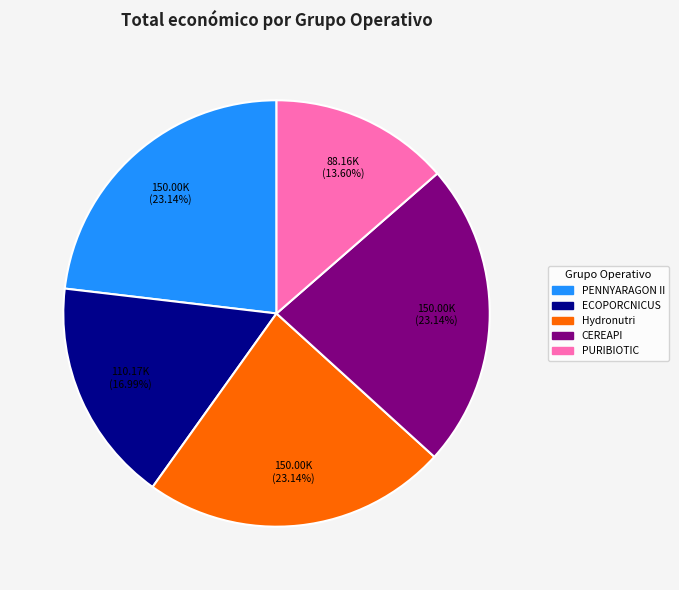

Combined, what portion of the pie is PENNYARAGON II and CEREAPI?

46.3%